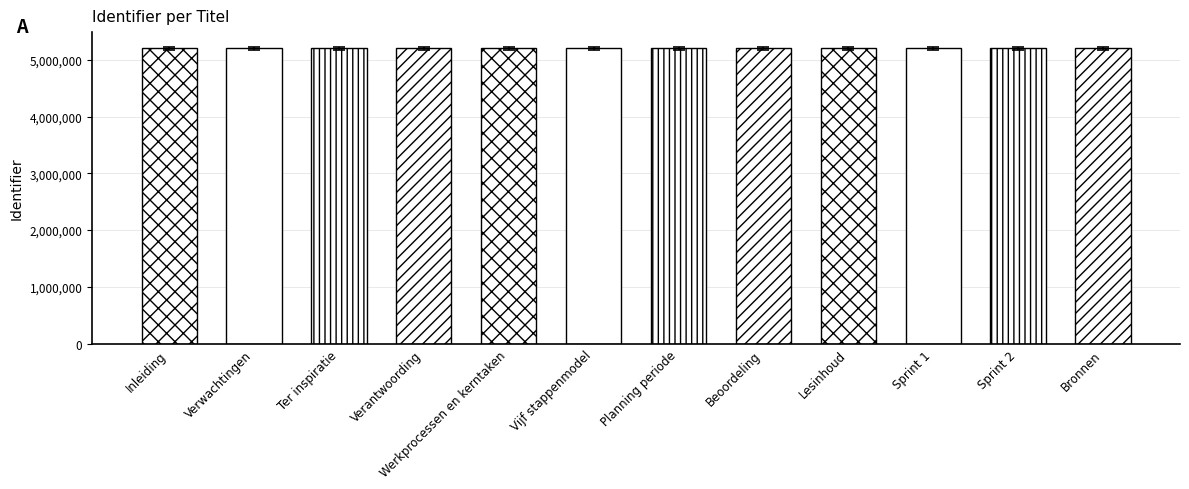

What position from the right is Sprint 2?

2